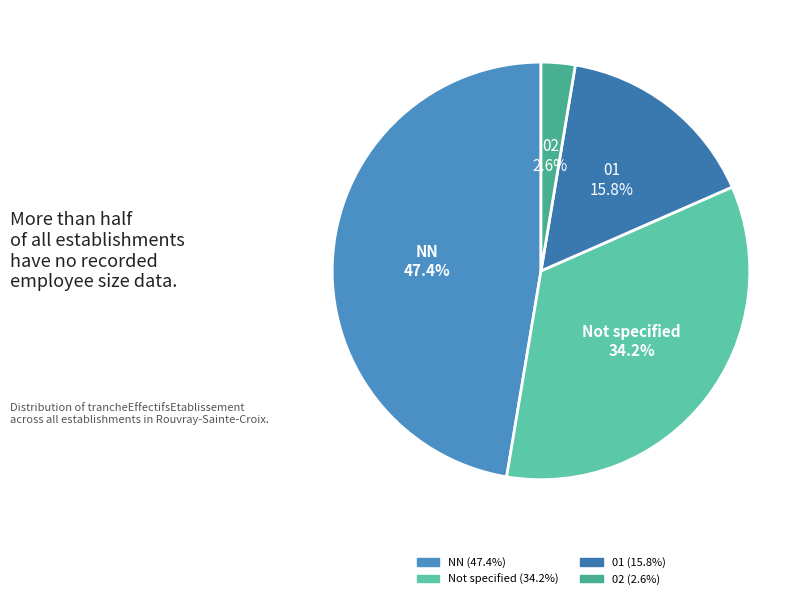

What is the smallest slice in the pie chart?

02